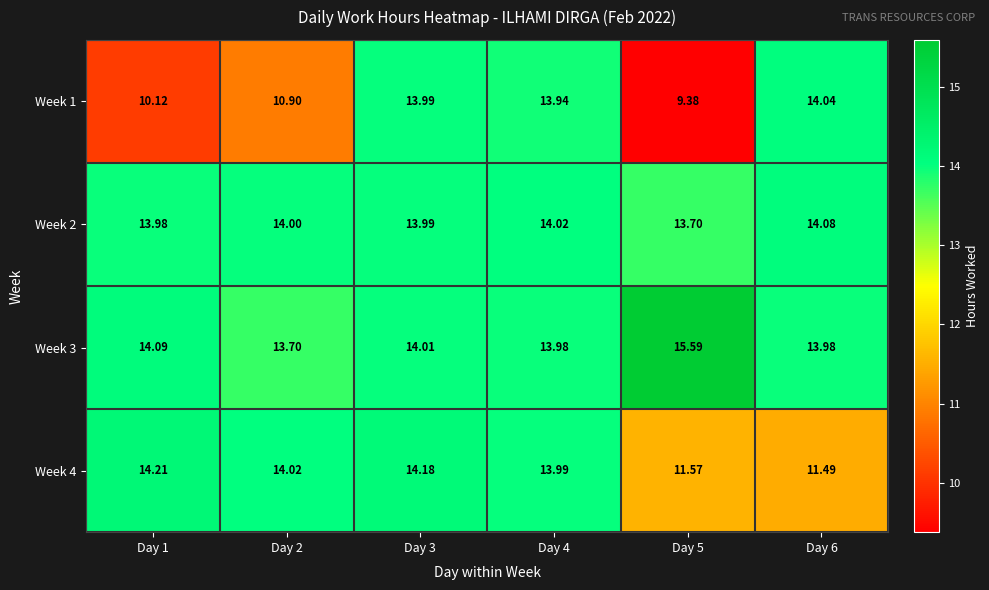

List the series in order of their peak value, highest first.

Week 3, Week 4, Week 2, Week 1